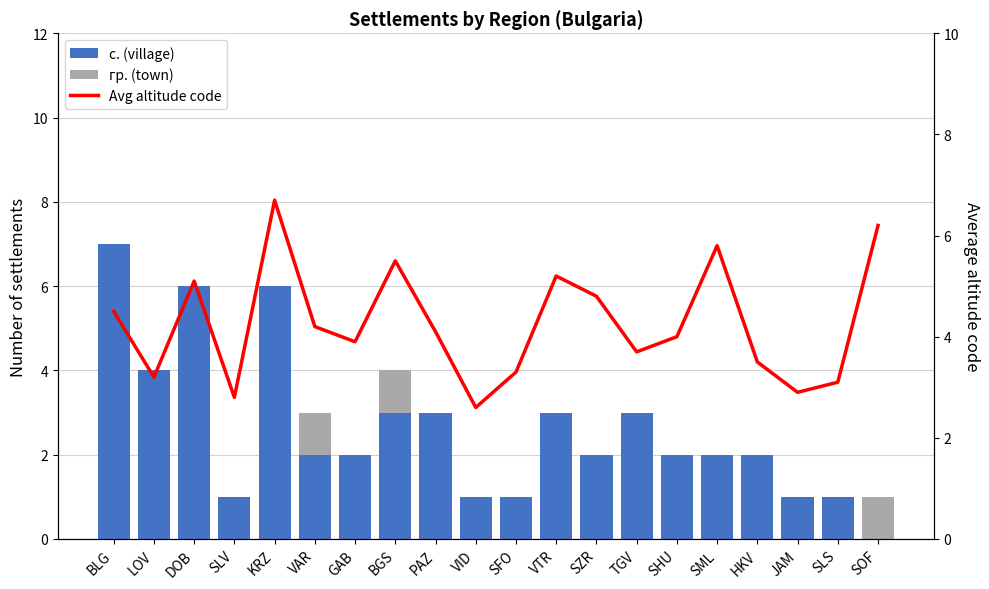

What are all the series names shown in the legend?

с. (village), гр. (town), Avg altitude code